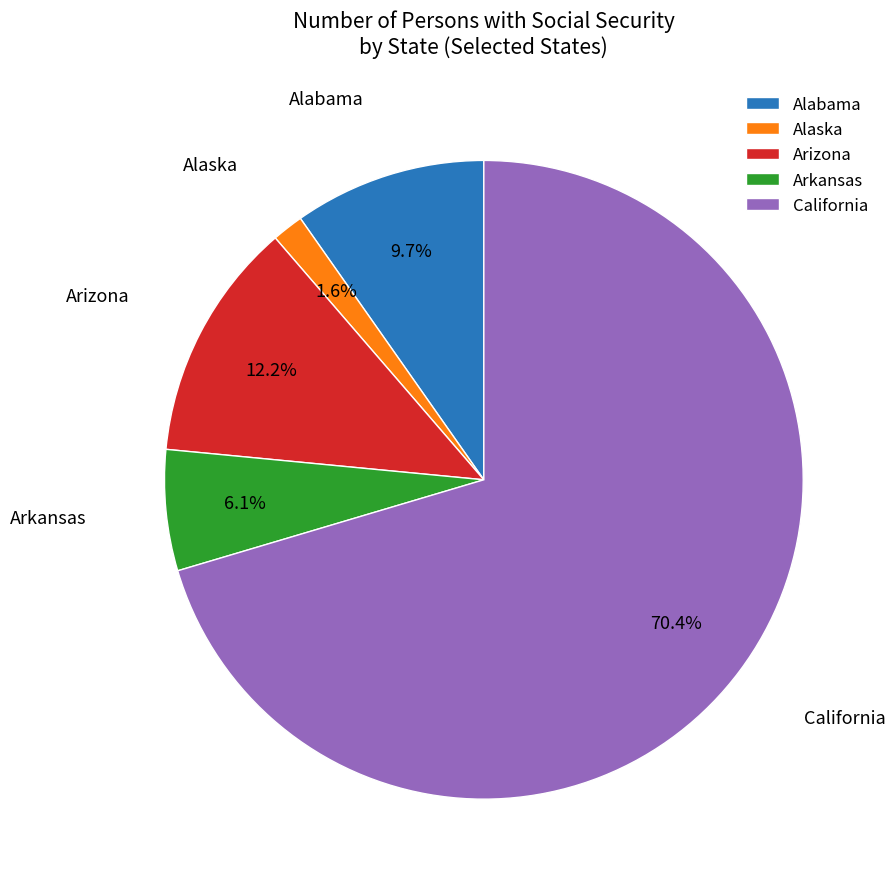

What is the majority slice?

California